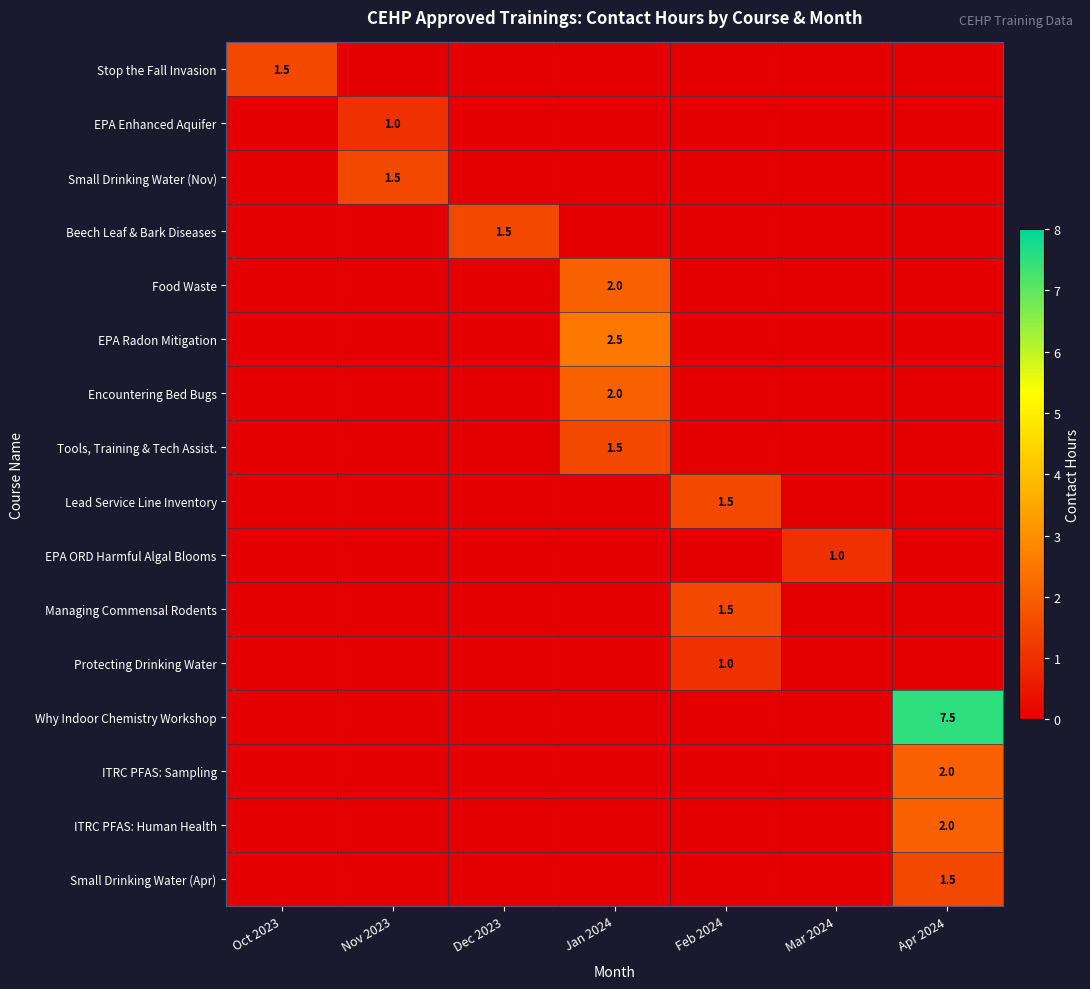

At how many categories does at least one series exceed 3?

1